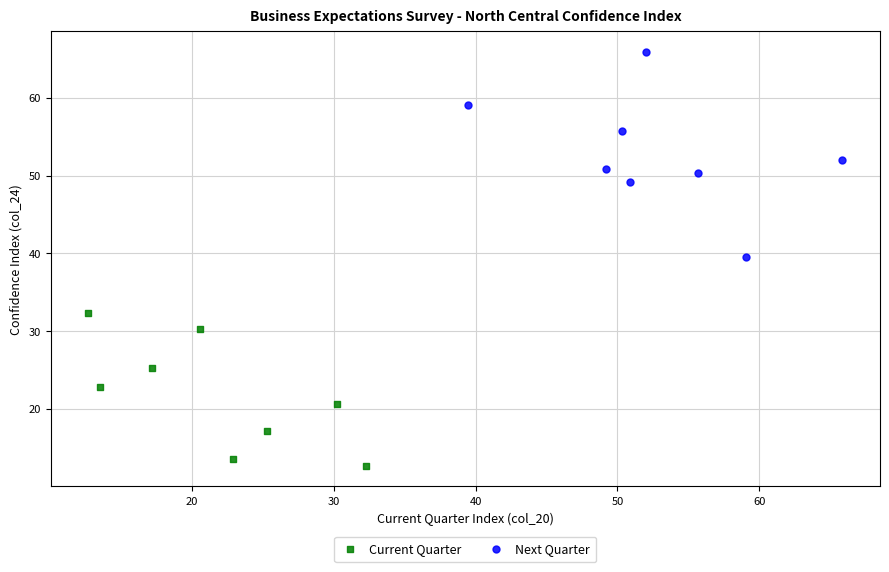

Which series reaches the maximum Y coordinate?

Next Quarter